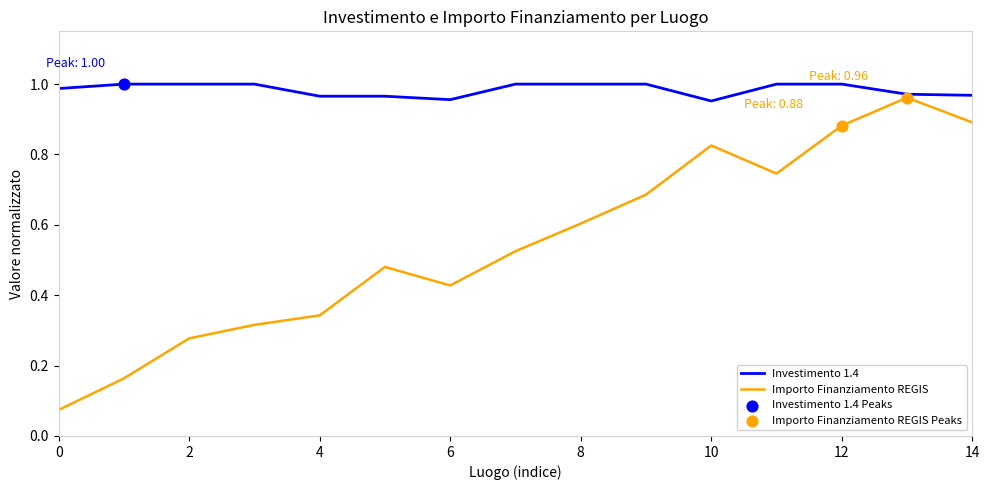

Which series has the largest range (max minus min)?

Importo Finanziamento REGIS